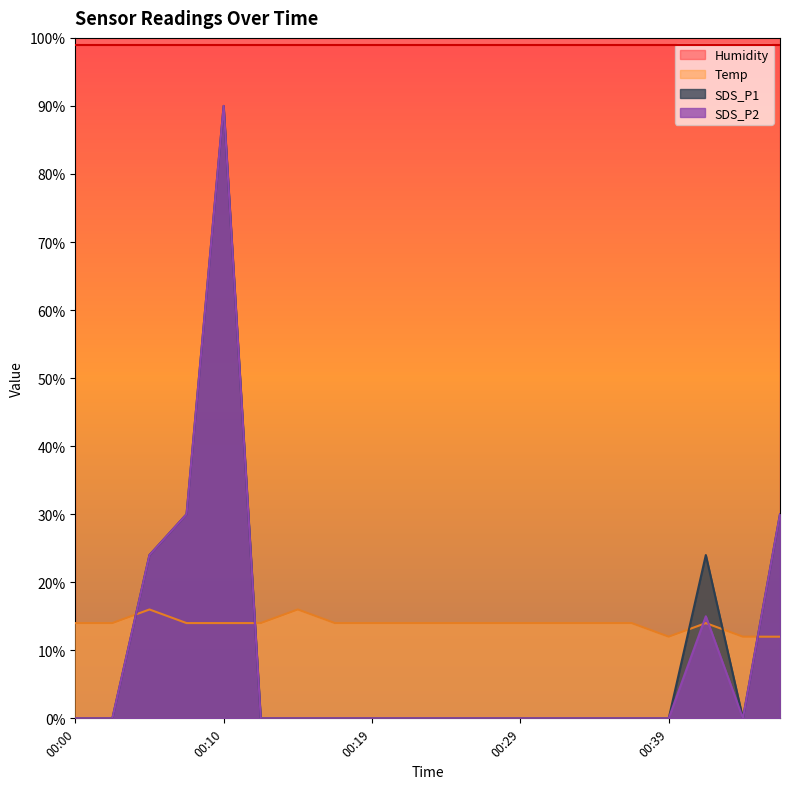

At which label does Temp first exceed 14?

00:00